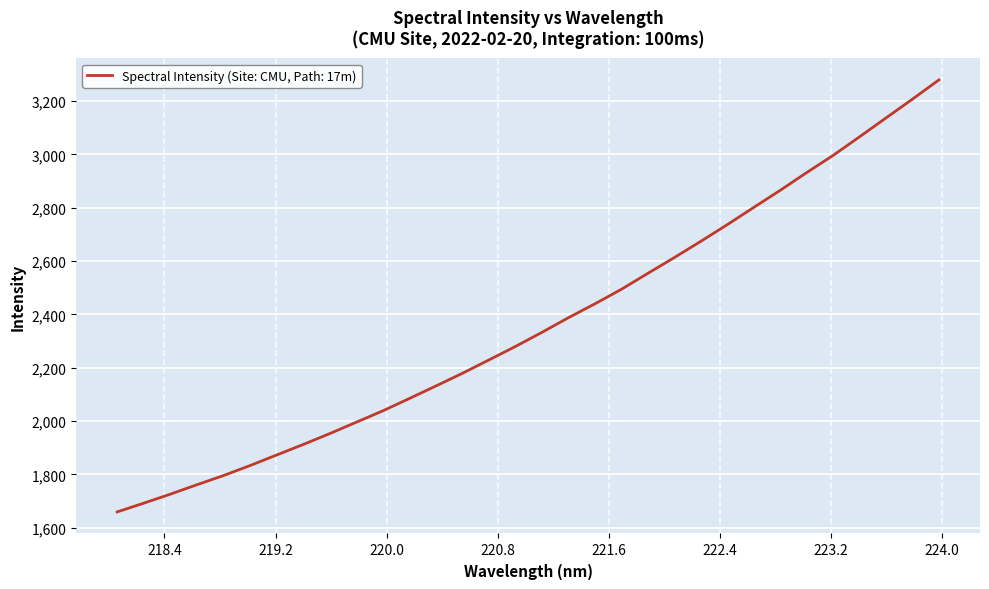

What is the difference between the maximum and minimum values?

1619.4